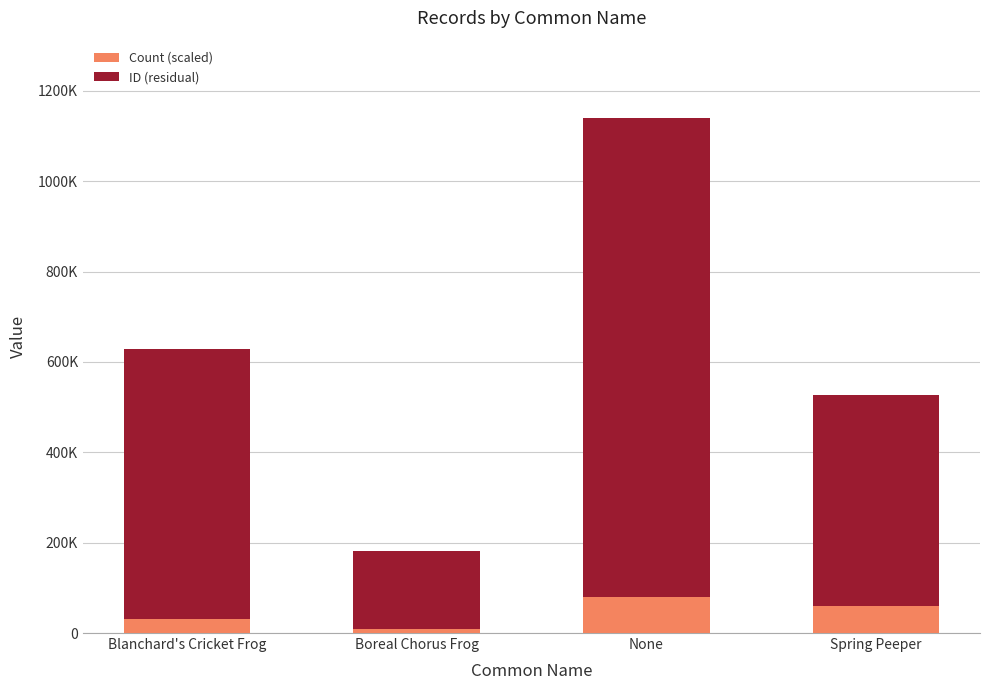

Which series changed the most between None and Spring Peeper?

ID (residual)